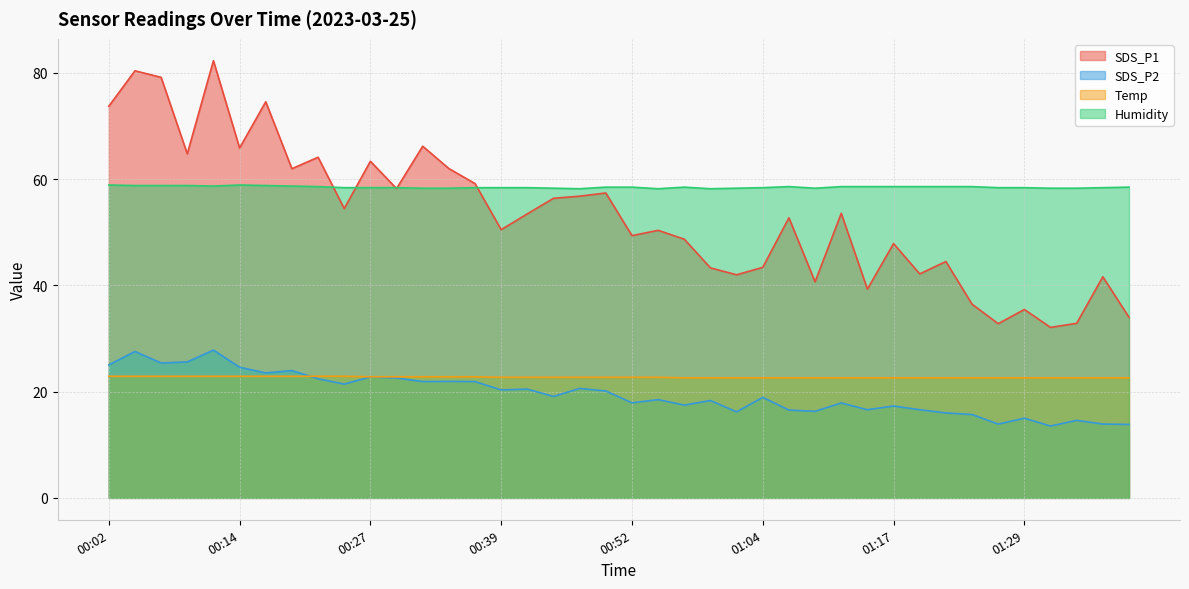

How many lines are shown in the chart?

4